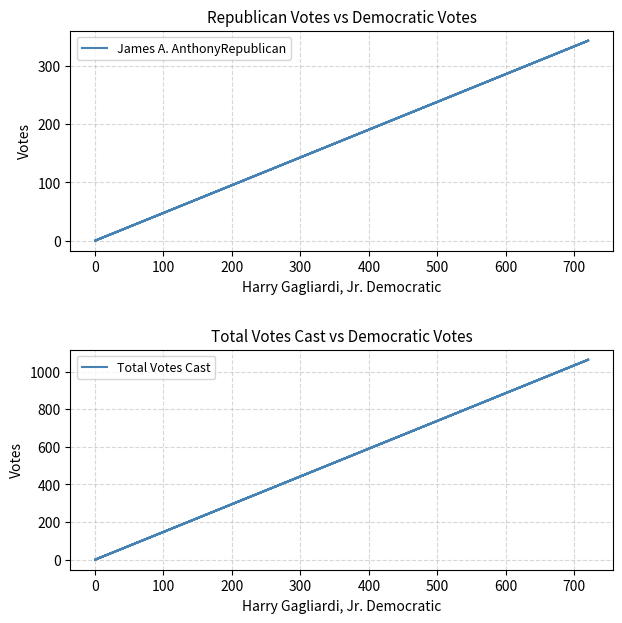

Is this an area chart (filled region under the line)?

No